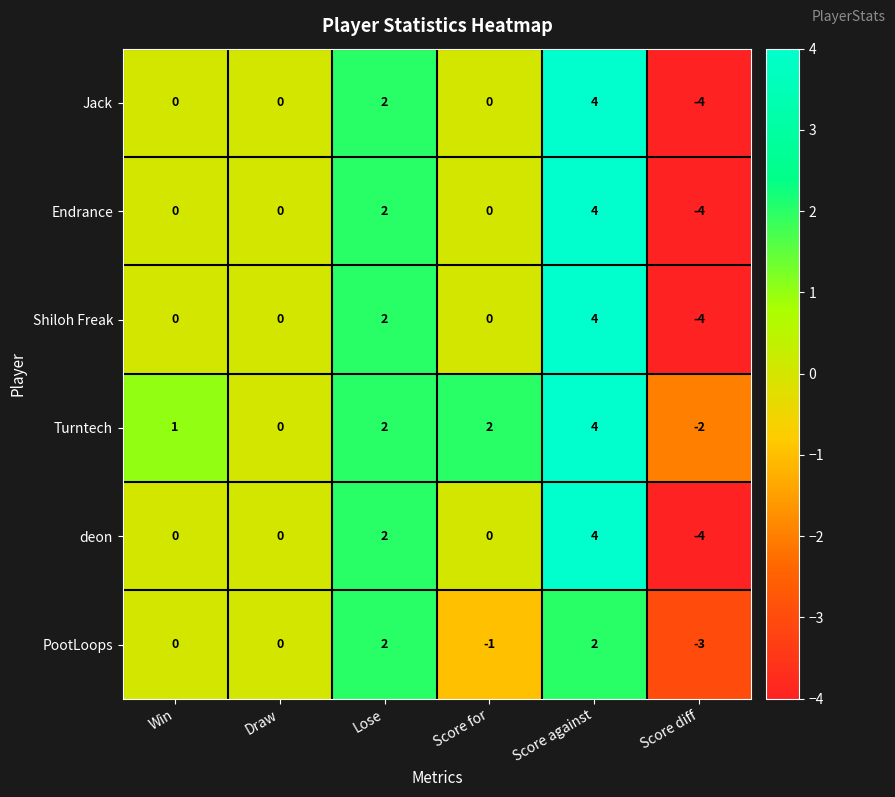

Which category has the highest value in the Endrance series?

Score against